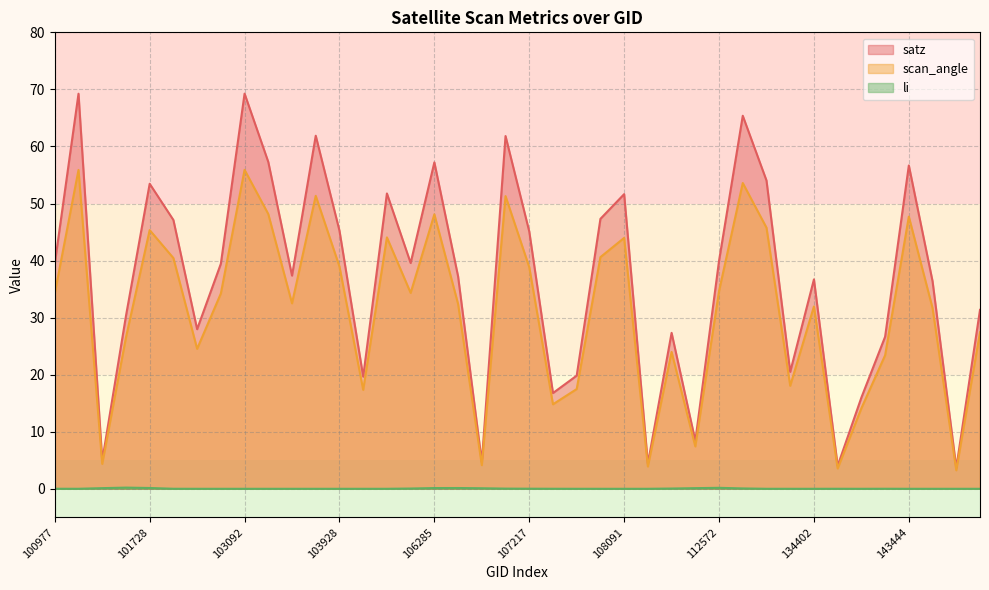

Reading left to right, list all the values displayed in this chart.

satz: 100977=39.5	101111=69.2	101482=4.9	101605=30.3	101728=53.5	102352=47.1	102724=28.0	102964=39.4	103092=69.3	103211=57.3	103330=37.4	103811=61.9	103928=45.2	104162=19.7	104522=51.8	105916=39.6	106285=57.2	106467=37.2	106642=4.7	107043=61.8	107217=45.1	107388=16.8	107562=19.8	107731=47.3	108091=51.6	109321=4.4	112234=27.3	112405=8.4	112572=40.0	119312=65.4	121027=54.0	132746=20.5	134402=36.7	134585=4.0	138576=16.0	142653=26.6	143444=56.7	143639=36.4	143835=3.7	144028=31.4
scan_angle: 100977=34.2	101111=55.9	101482=4.4	101605=26.5	101728=45.3	102352=40.4	102724=24.5	102964=34.2	103092=55.9	103211=48.1	103330=32.5	103811=51.3	103928=39.0	104162=17.3	104522=44.1	105916=34.3	106285=48.1	106467=32.4	106642=4.1	107043=51.3	107217=38.8	107388=14.8	107562=17.5	107731=40.6	108091=44.0	109321=3.9	112234=24.0	112405=7.4	112572=34.6	119312=53.6	121027=45.8	132746=18.1	134402=31.9	134585=3.6	138576=14.1	142653=23.4	143444=47.7	143639=31.7	143835=3.2	144028=27.4
li: 100977=0.0	101111=0.0	101482=0.1	101605=0.2	101728=0.1	102352=0.0	102724=0.0	102964=0.0	103092=0.0	103211=0.0	103330=0.0	103811=0.0	103928=0.0	104162=0.0	104522=0.0	105916=0.0	106285=0.1	106467=0.1	106642=0.1	107043=0.0	107217=0.0	107388=0.0	107562=0.0	107731=0.0	108091=0.0	109321=0.0	112234=0.0	112405=0.1	112572=0.2	119312=0.1	121027=0.0	132746=0.0	134402=0.0	134585=0.0	138576=0.0	142653=0.0	143444=0.0	143639=0.0	143835=0.0	144028=0.0